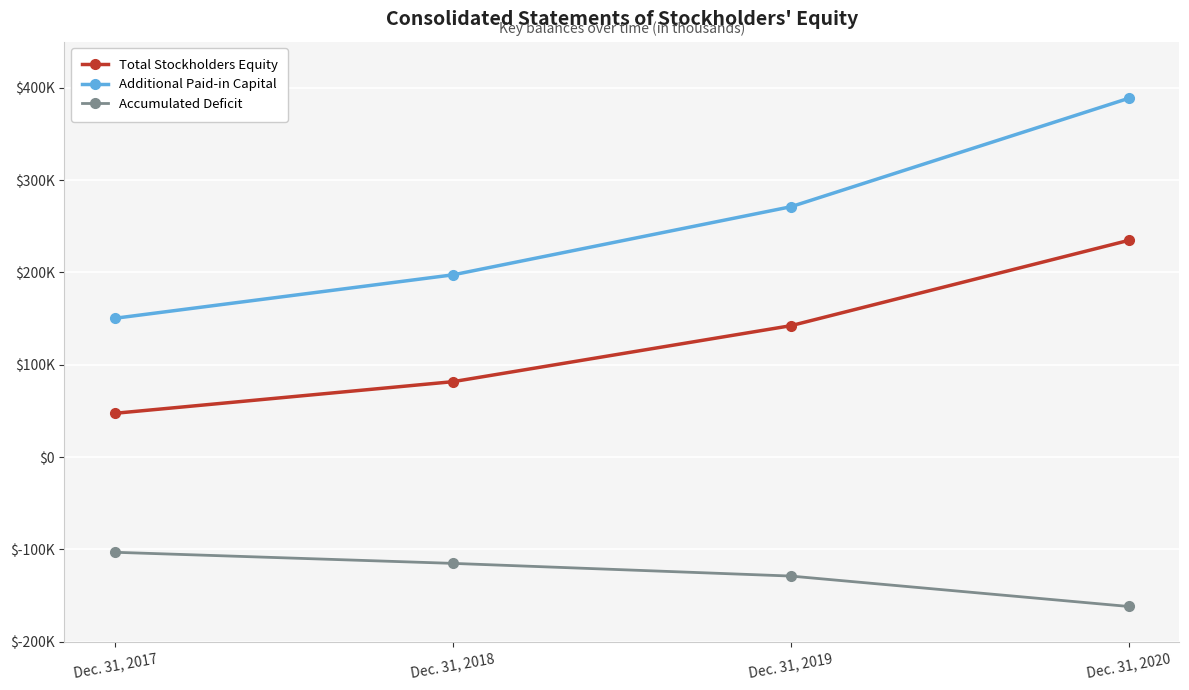

At which label is Accumulated Deficit closest to -132416?

Dec. 31, 2019